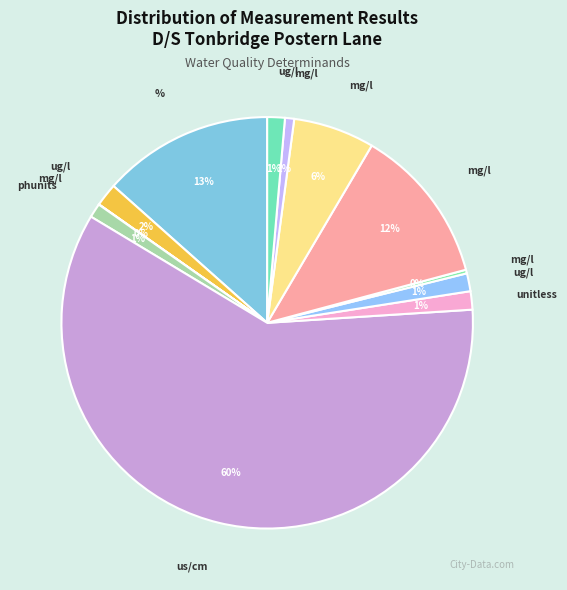

To the nearest percent, what is the difference between the largest and smallest slice percentages?

60%